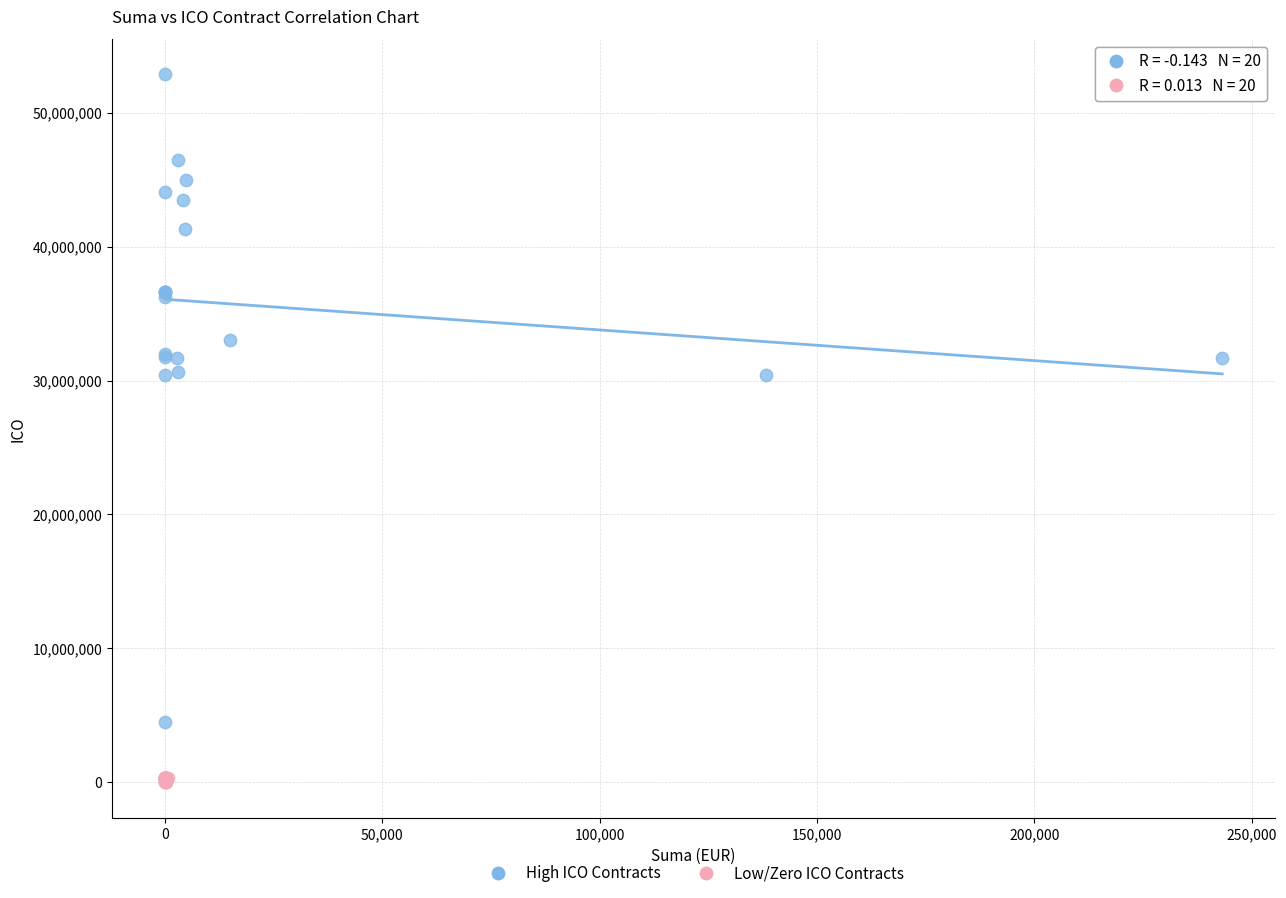

What are all the series names shown in the legend?

High ICO Contracts, Low/Zero ICO Contracts